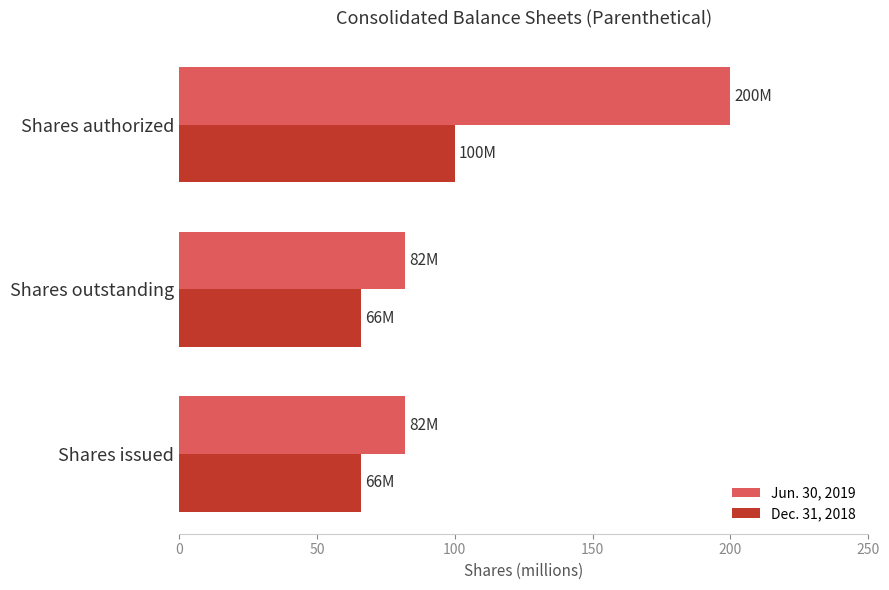

The Jun. 30, 2019 series shows 115.6 at Shares issued. True or false?

False